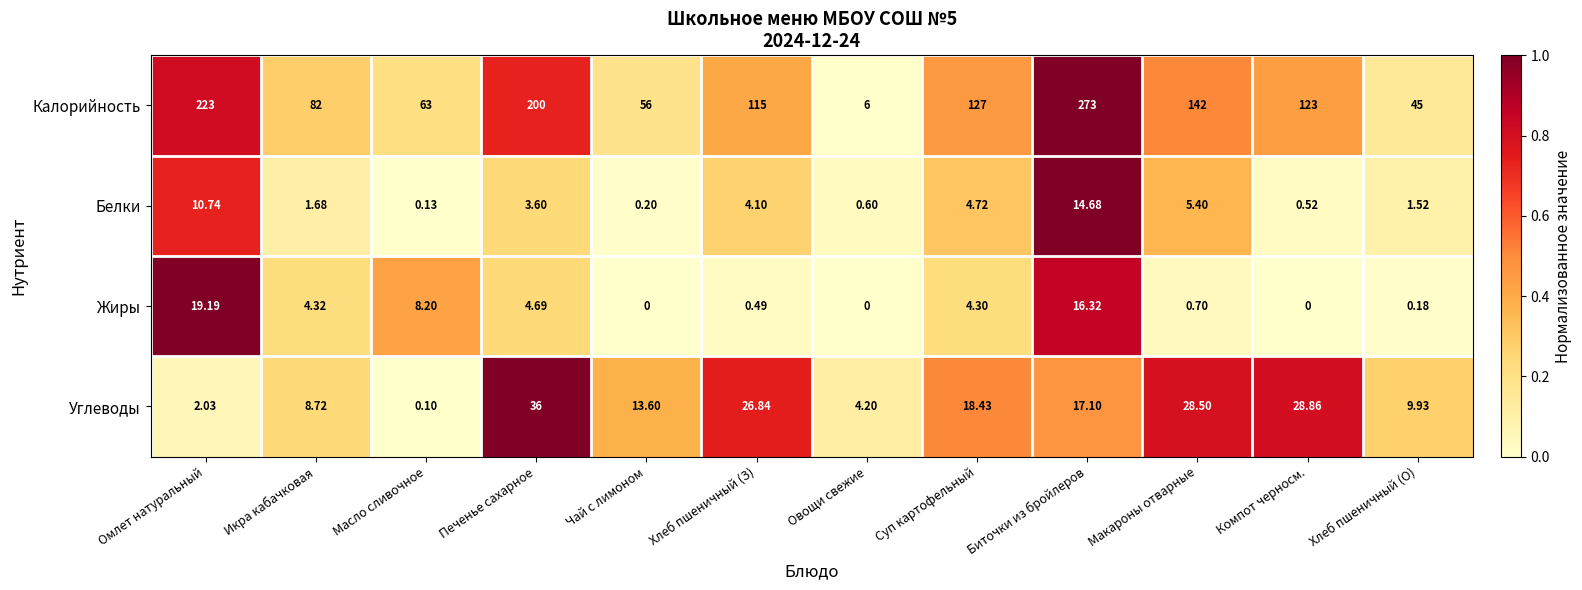

Which series changed the most between Суп картофельный and Хлеб пшеничный (О)?

Калорийность